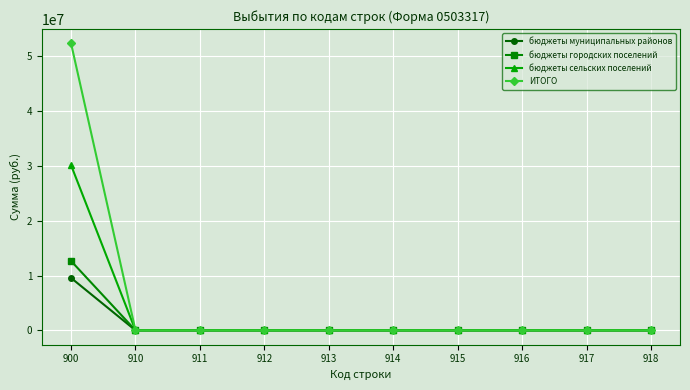

Reading left to right, transcribe all the data shown in this chart.

бюджеты муниципальных районов: 9564995.1	0.0	0.0	0.0	0.0	0.0	0.0	0.0	0.0	0.0
бюджеты городских поселений: 12658823.0	0.0	0.0	0.0	0.0	0.0	0.0	0.0	0.0	0.0
бюджеты сельских поселений: 30143945.9	0.0	0.0	0.0	0.0	0.0	0.0	0.0	0.0	0.0
ИТОГО: 52367764.0	0.0	0.0	0.0	0.0	0.0	0.0	0.0	0.0	0.0